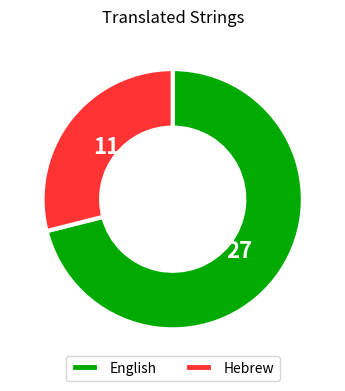

How many segments does this pie chart have?

2